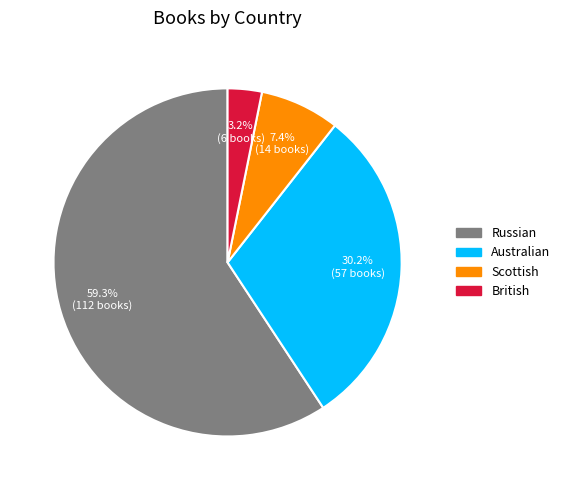

How many segments does this pie chart have?

4